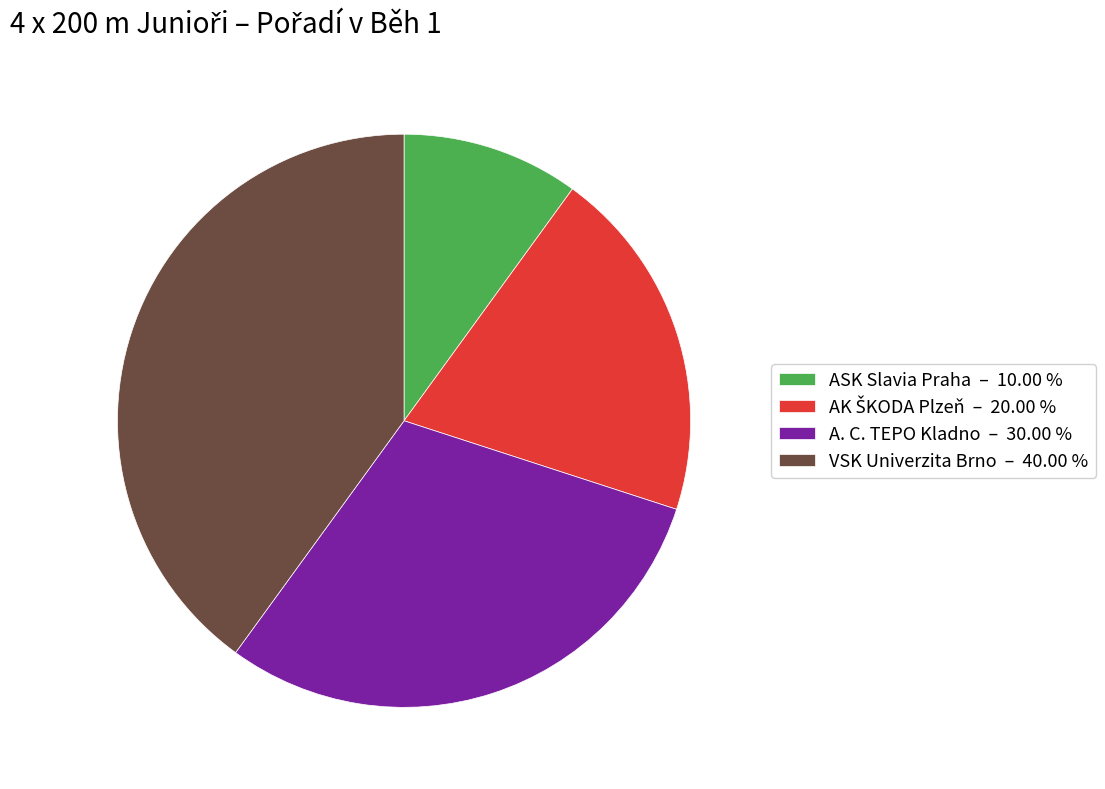

What is the ratio of the value at A. C. TEPO Kladno – 30.00 % to the value at ASK Slavia Praha – 10.00 %?

3.0